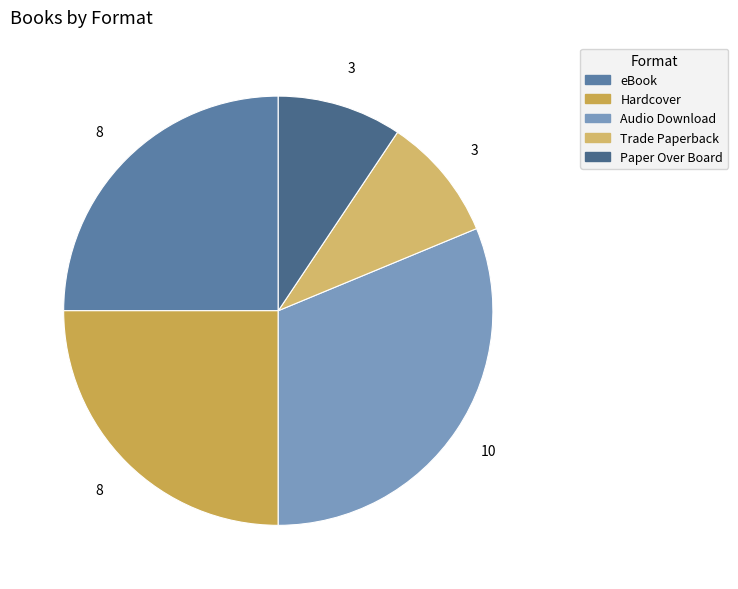

Do Trade Paperback and Audio Download together represent more than half of the pie?

No